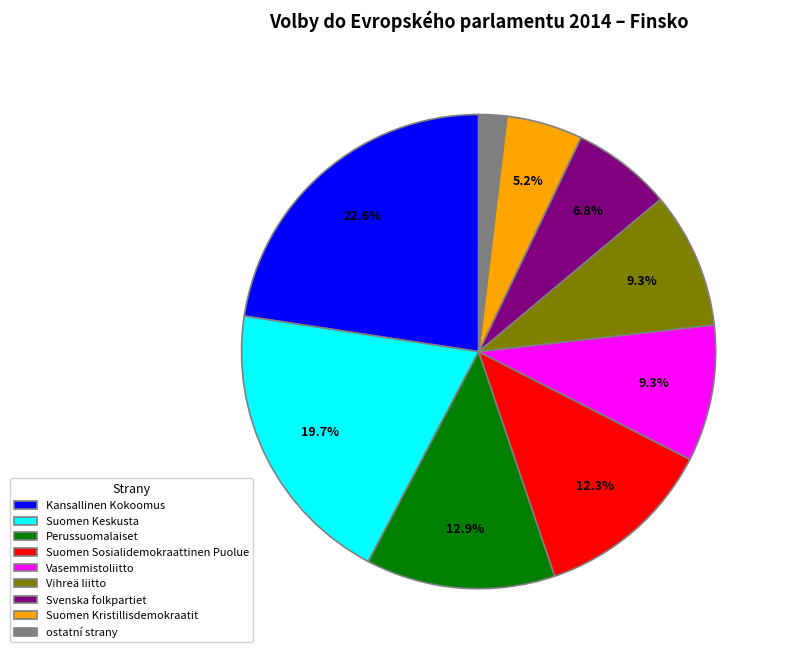

What percentage is NOT represented by Vihreä liitto?

90.7%